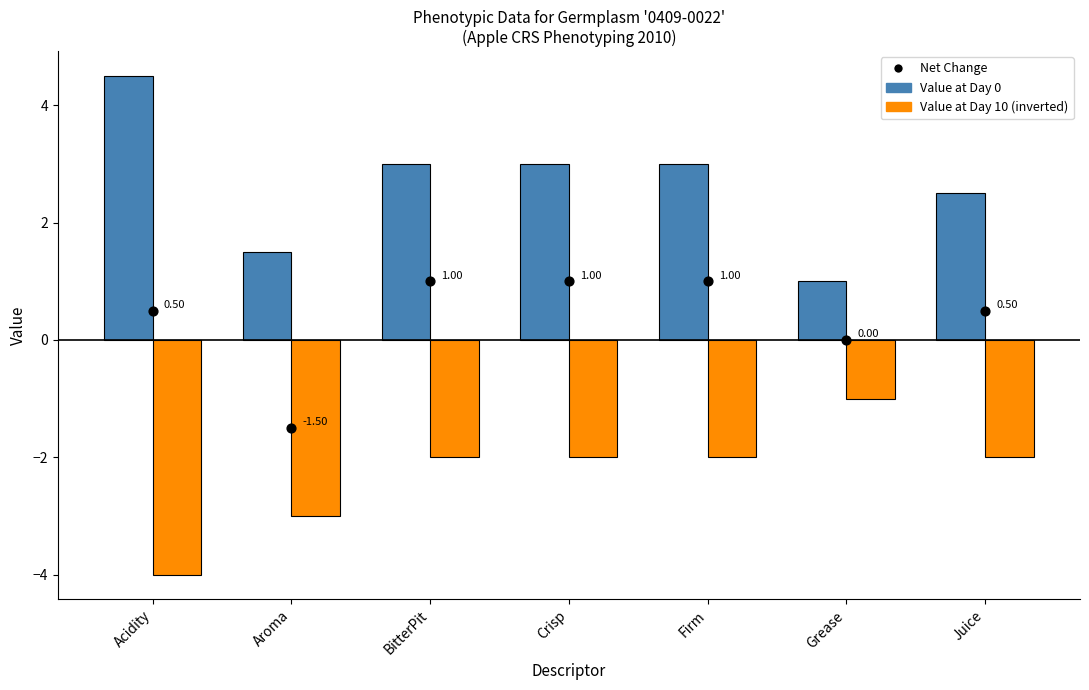

Which series has the largest total across all categories?

Value at Day 0